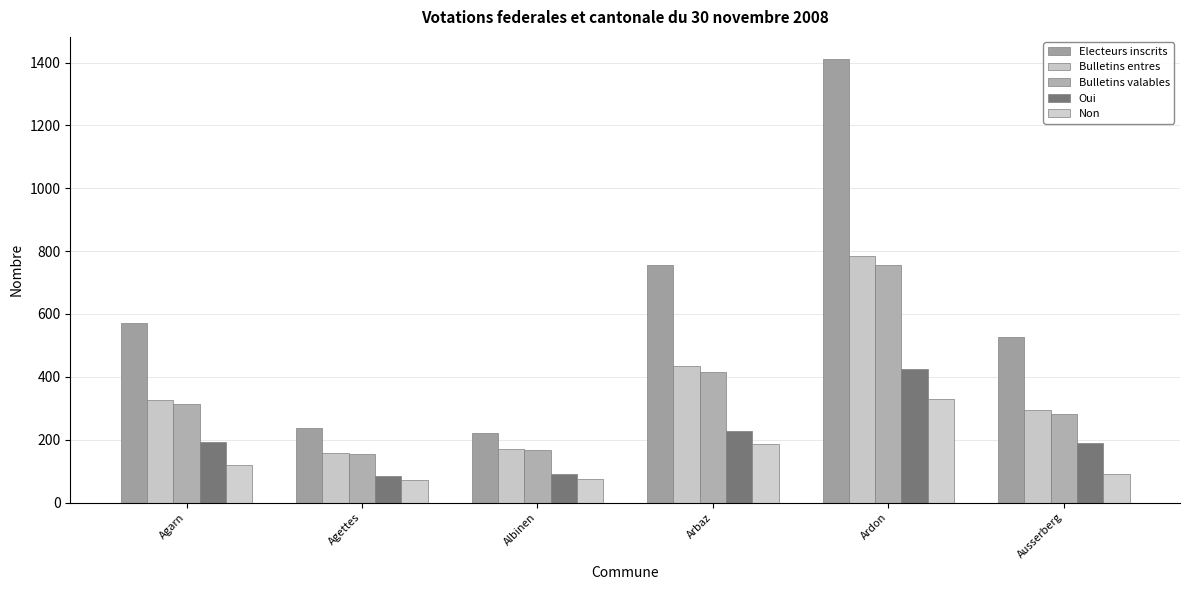

At which category does the chart reach its minimum across all series?

Agettes